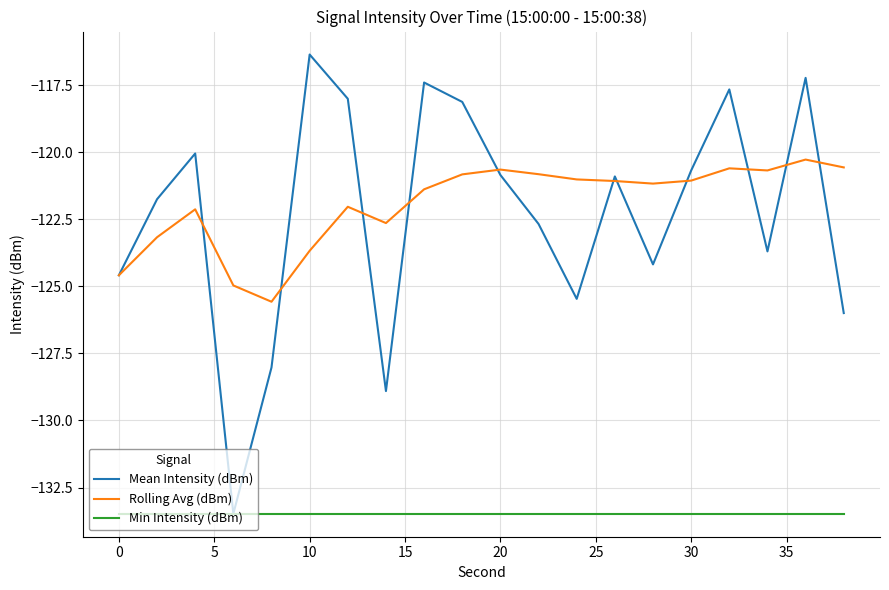

How many lines are shown in the chart?

3